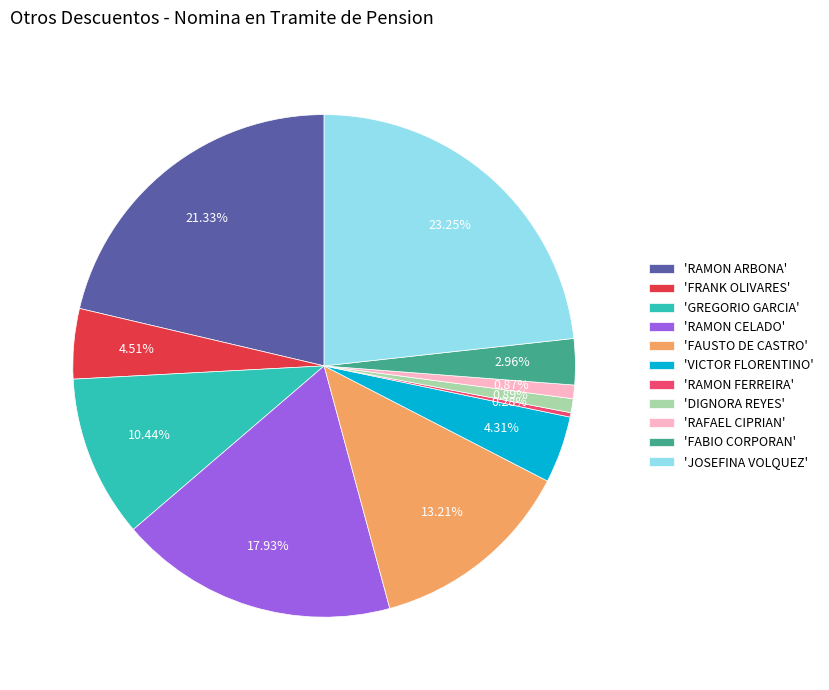

Is there a majority slice in this chart?

No